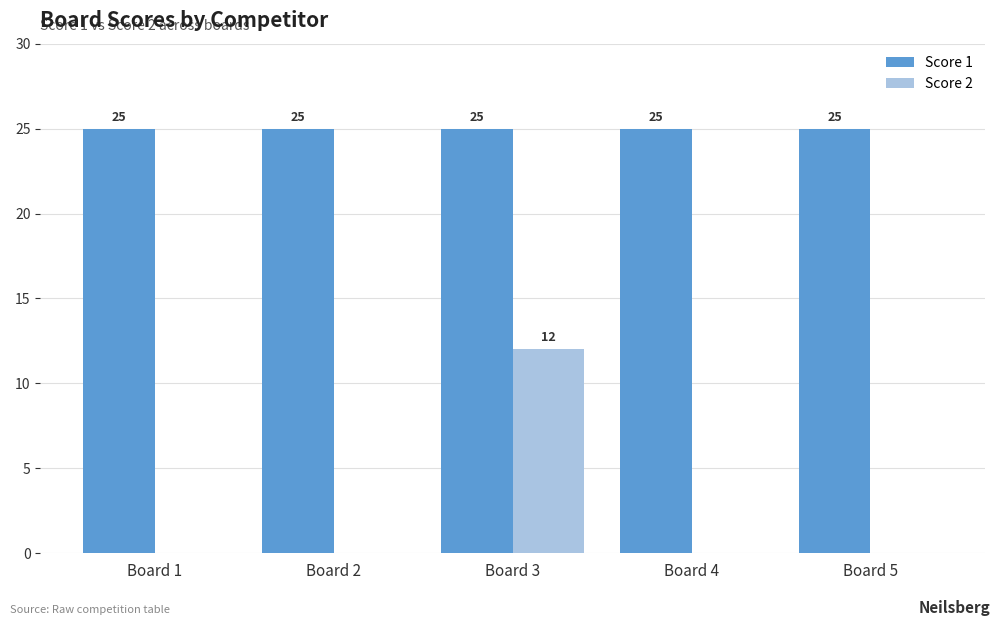

Which series has the largest range (max minus min)?

Score 2